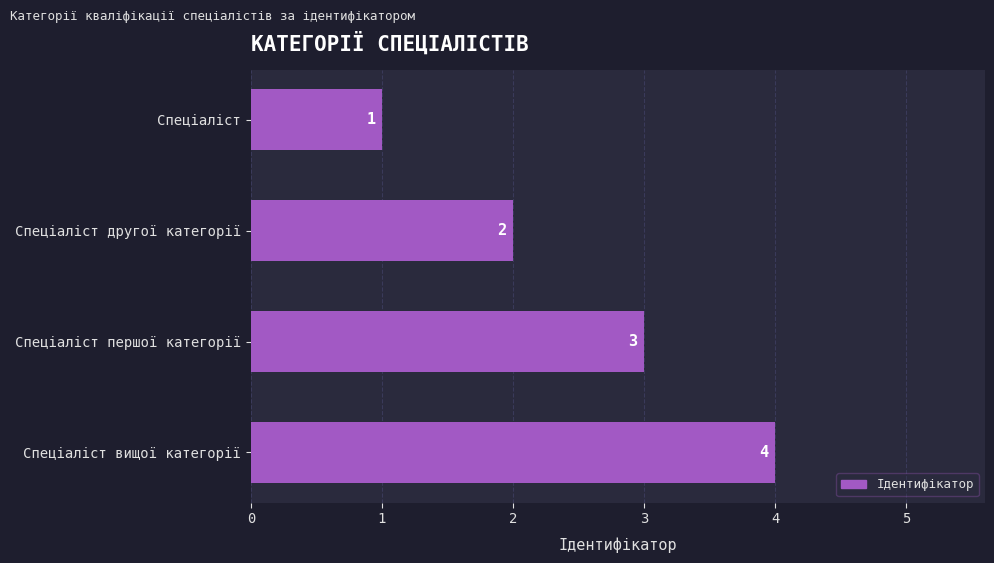

How many data points does each series have?

4